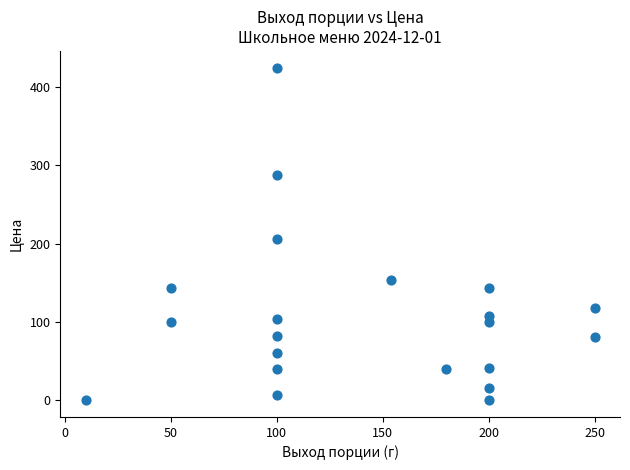

What is the range of Y values (max minus min)?

424.9